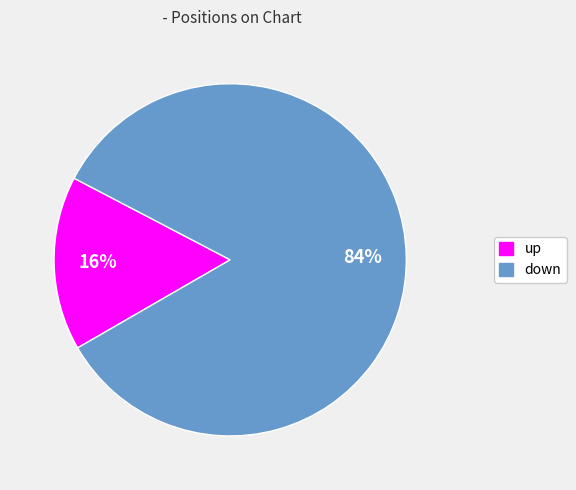

Approximately how many times larger is the value at down compared to up?

5.2